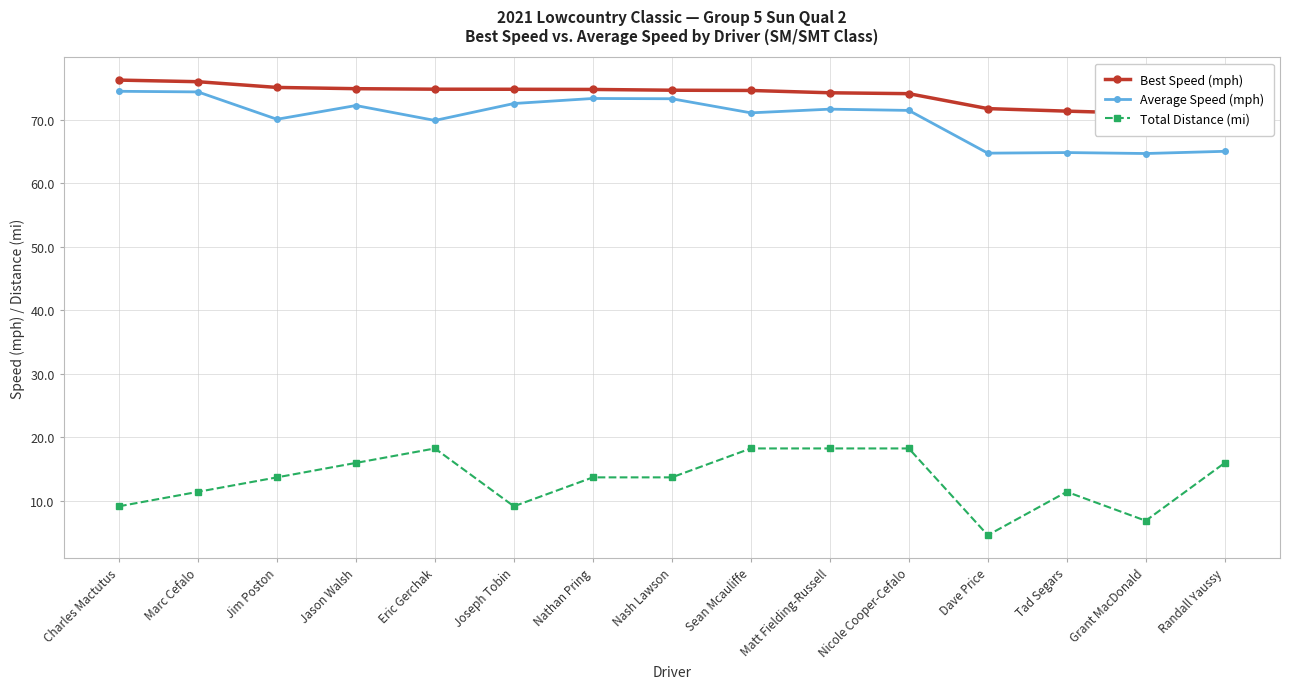

How many values in the Best Speed (mph) series exceed 74?

11